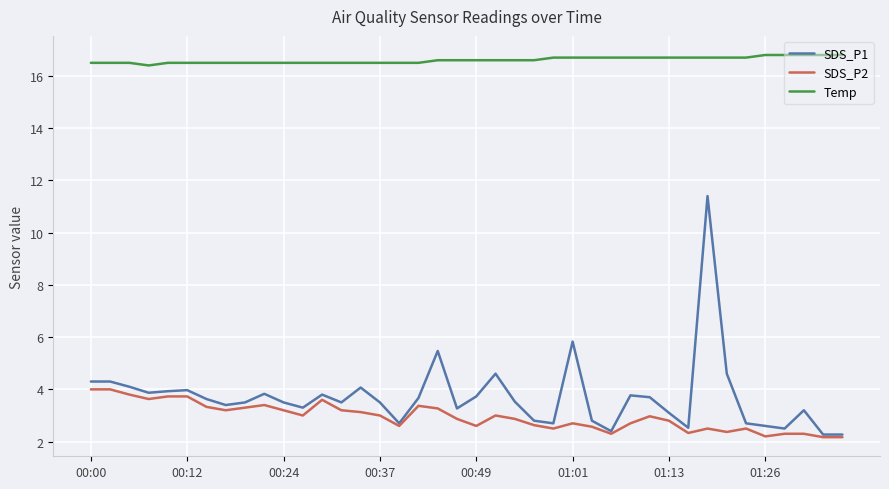

Which series has the widest spread of values?

SDS_P1